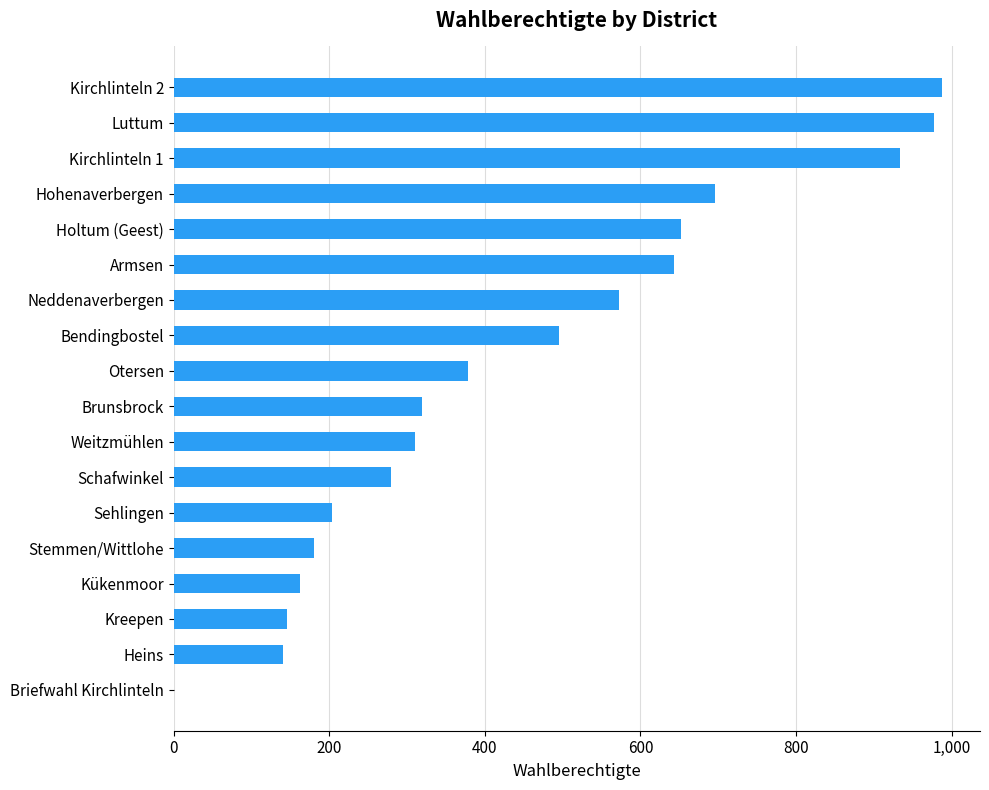

Which has a higher value, Armsen or Briefwahl Kirchlinteln?

Armsen